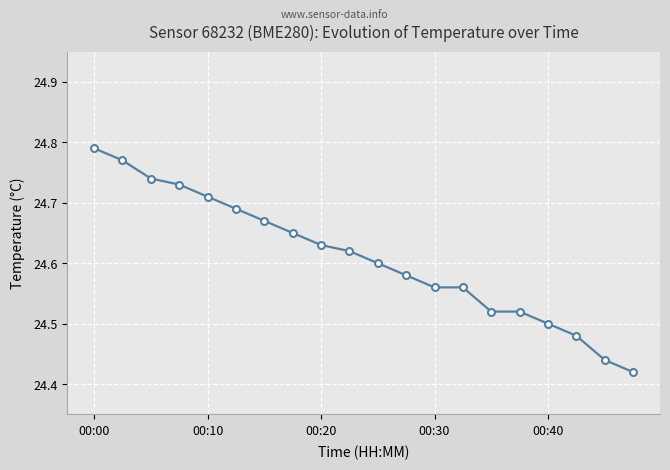

Count the values in the range 24 to 25.

20